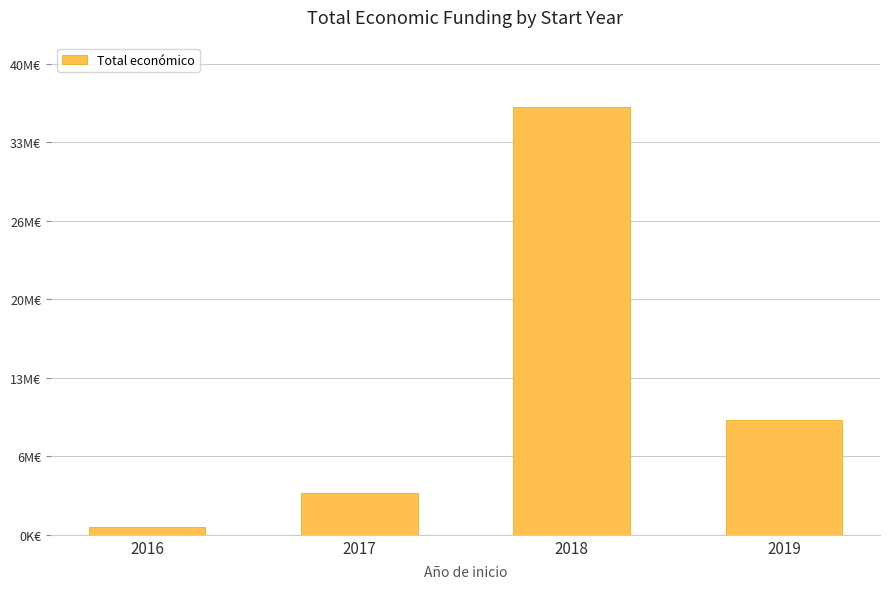

Reading left to right, extract all data points from this chart.

672521	3559163	36749491	9847932